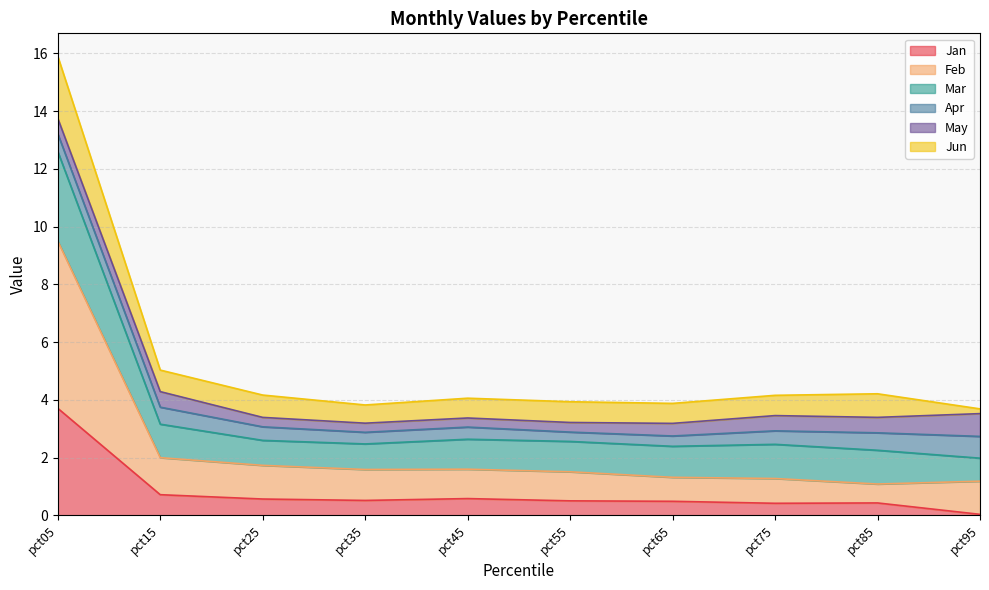

At which category is the sum across all series the highest?

pct05